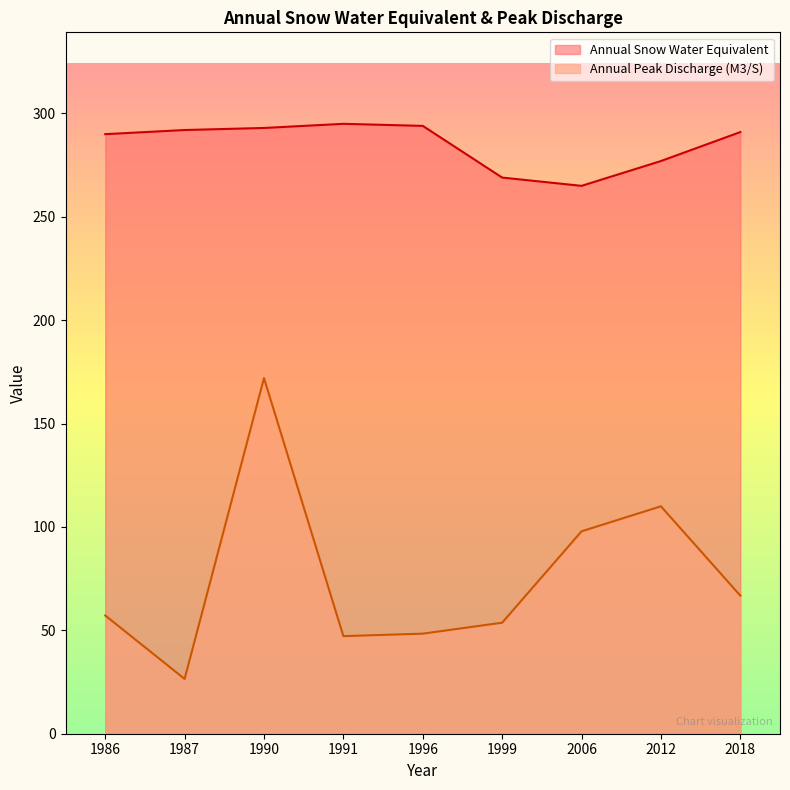

At which category does Annual Snow Water Equivalent reach its first local peak?

1991